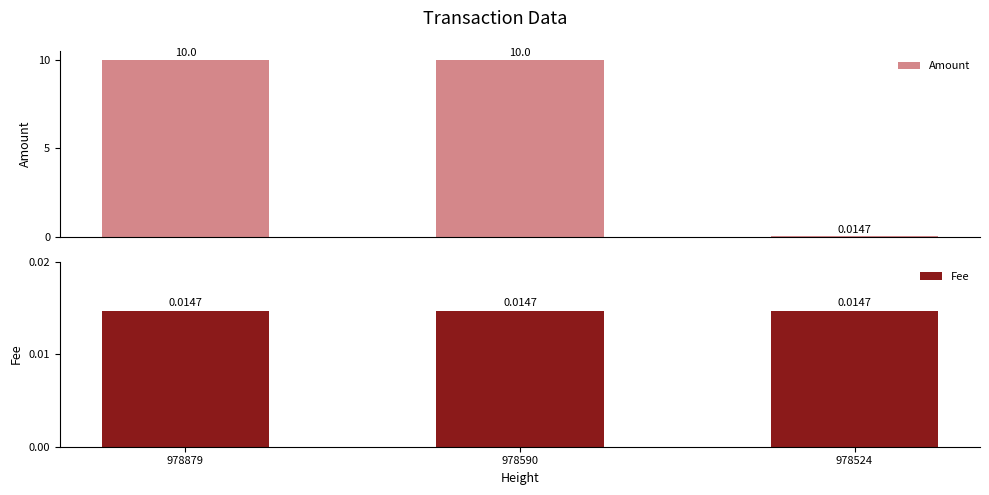

Reading left to right, extract all data points from this chart.

Amount: 10.0	10.0	0.0
Fee: 0.0	0.0	0.0